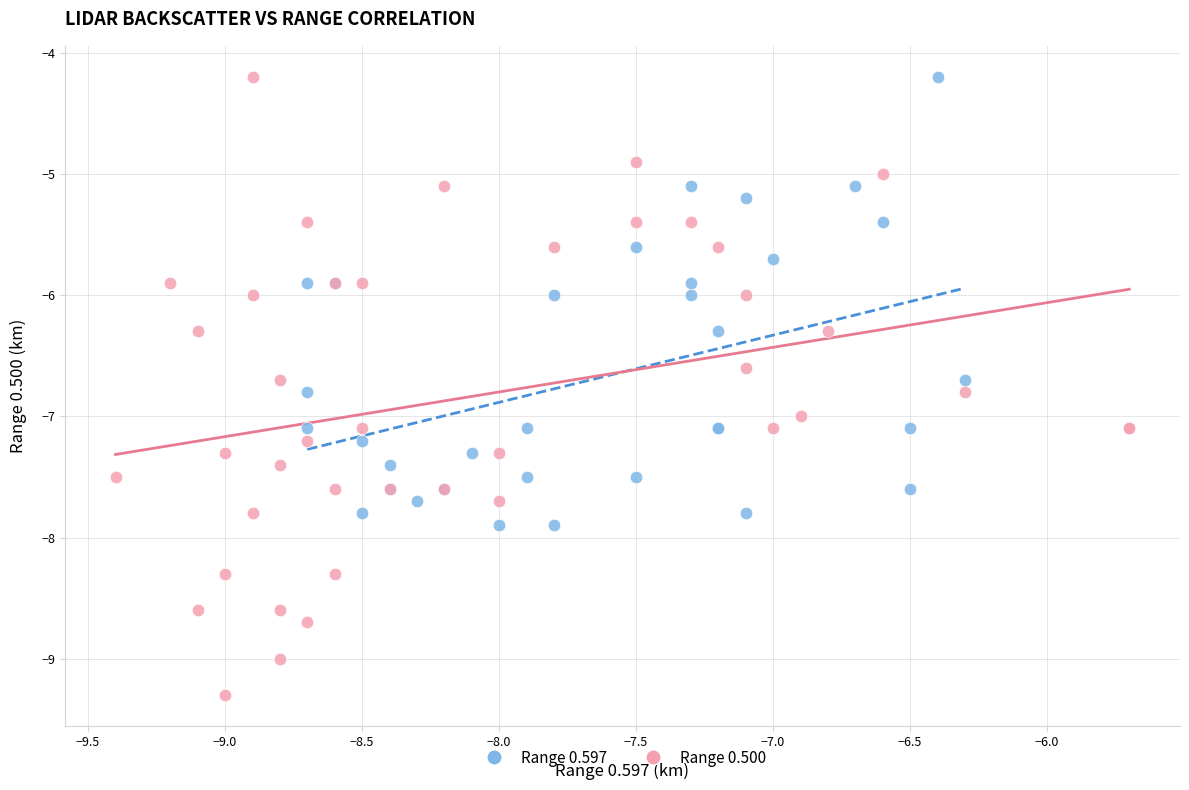

Which series contains the lowest Y value?

Range 0.500